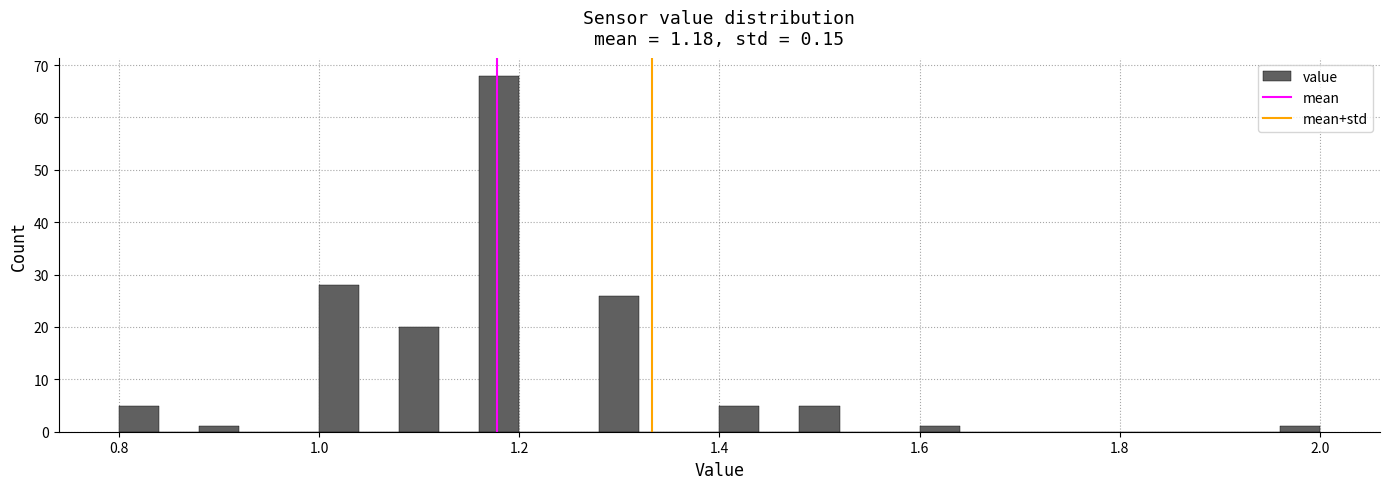

Read against the x-axis, roughly where is the centre of the tallest bar?

1.18